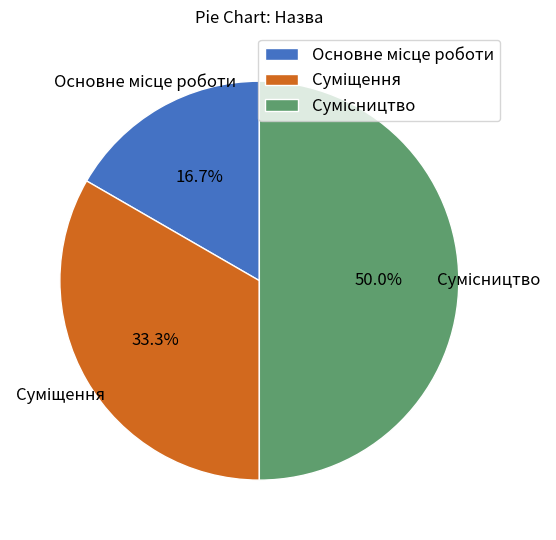

What is the smallest slice in the pie chart?

Основне місце роботи